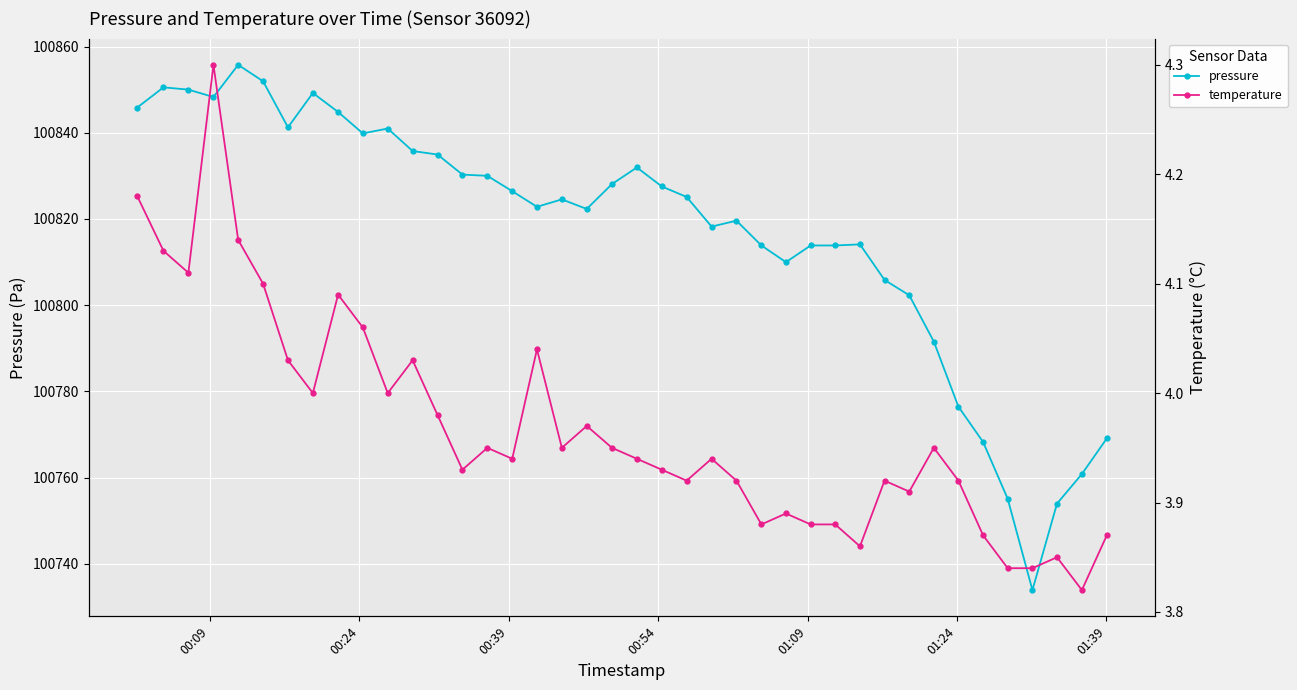

Does the chart display data point markers on the line(s)?

Yes